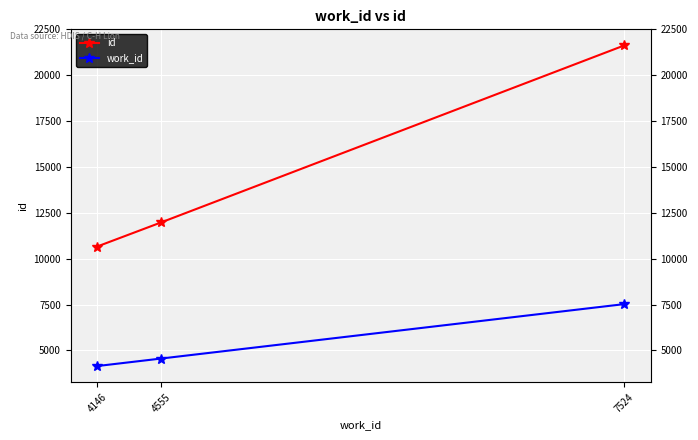

What are all the series names shown in the legend?

id, work_id